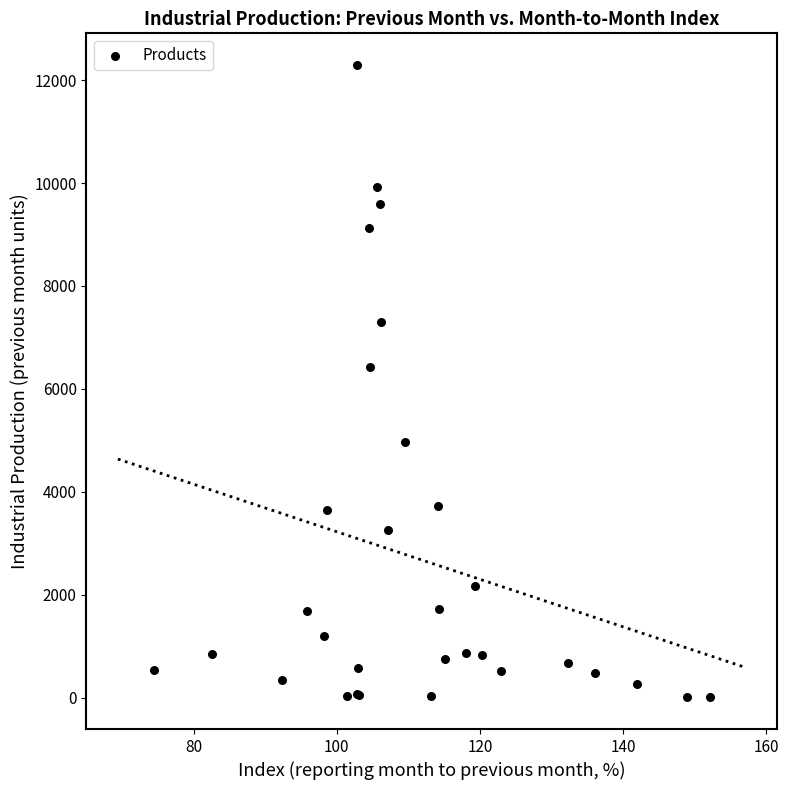

What Y value in the scatter plot is closest to 6149?

6434.7